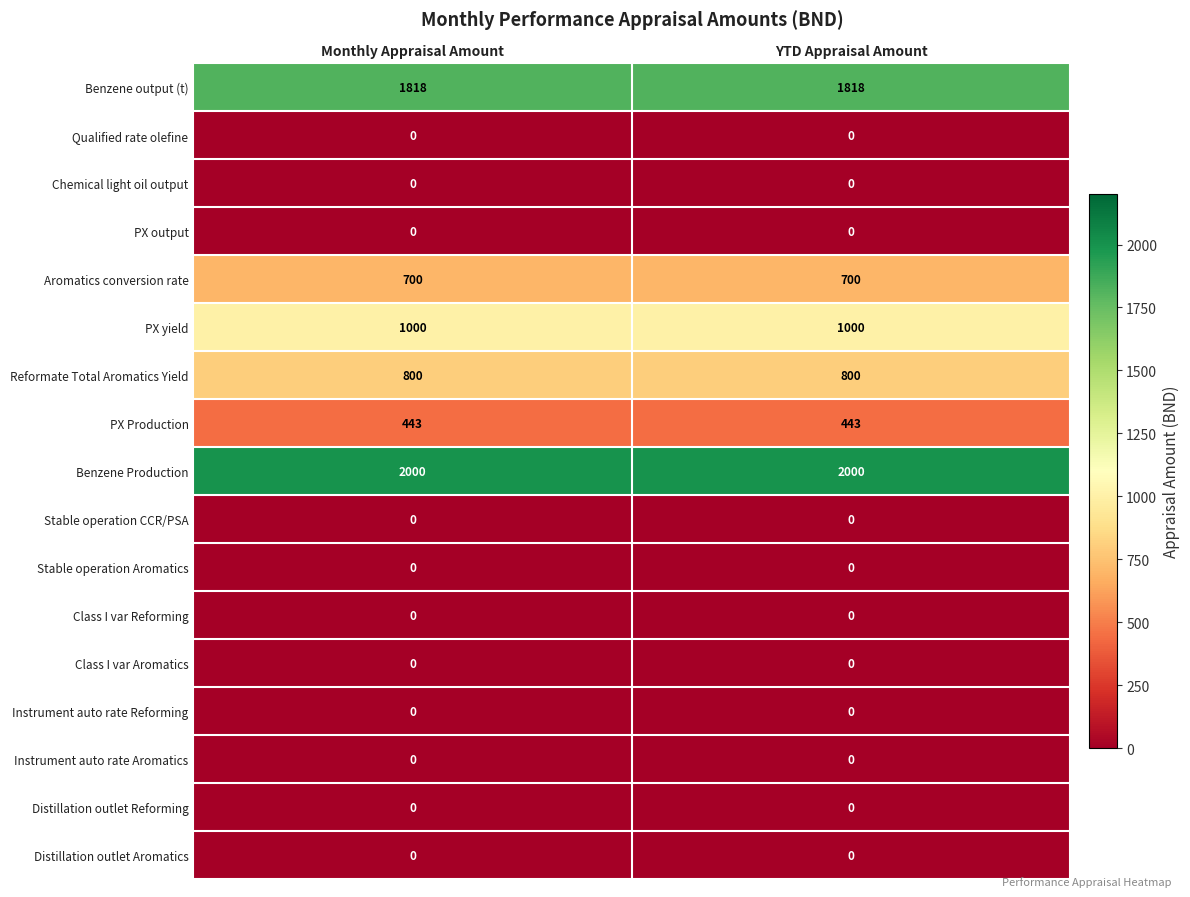

What is the difference between the highest and lowest values at Monthly Appraisal Amount?

2000